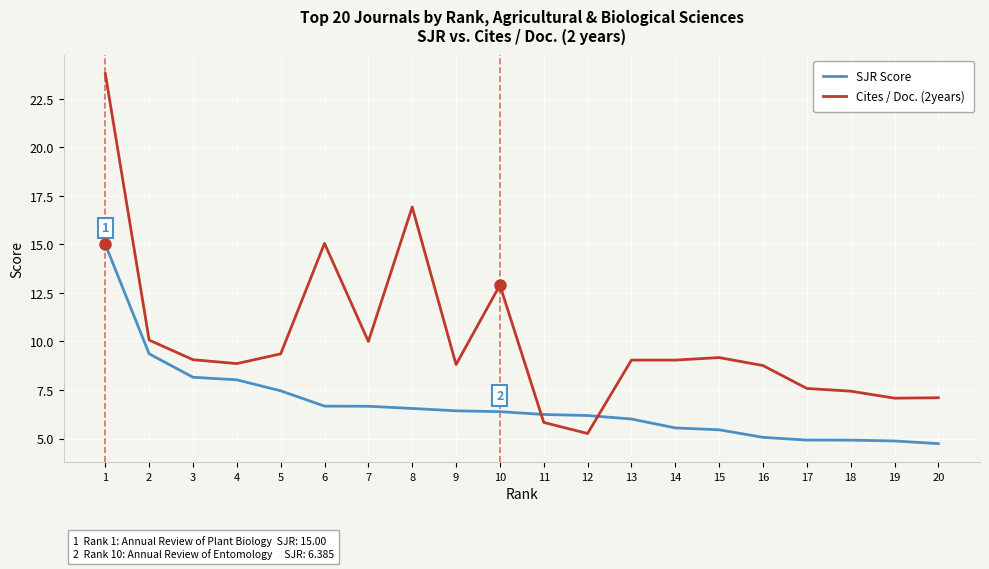

Which series has the widest spread of values?

Cites / Doc. (2years)